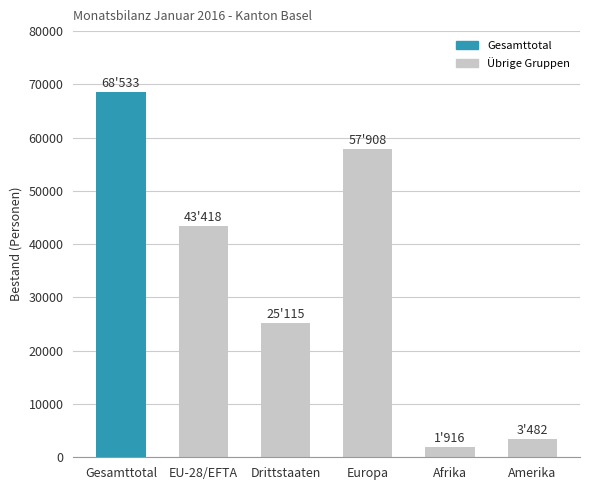

What is the maximum value shown in the chart?

68533